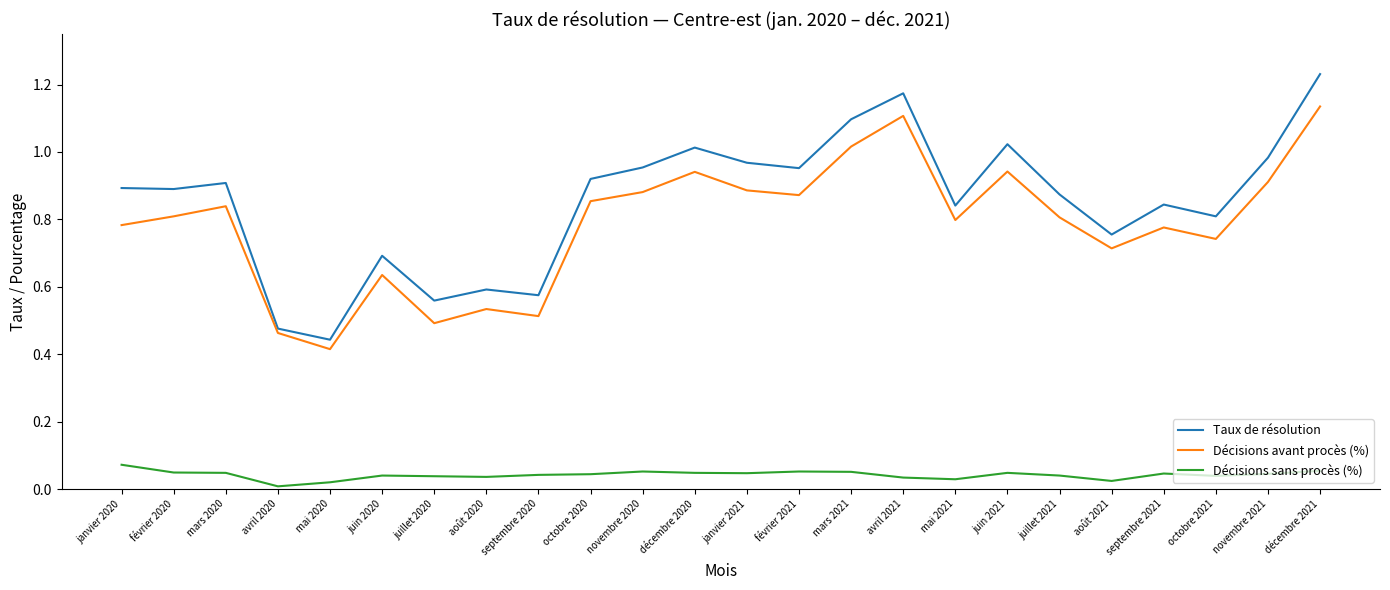

The value of Décisions avant procès (%) at novembre 2020 is 1.4. True or false?

False